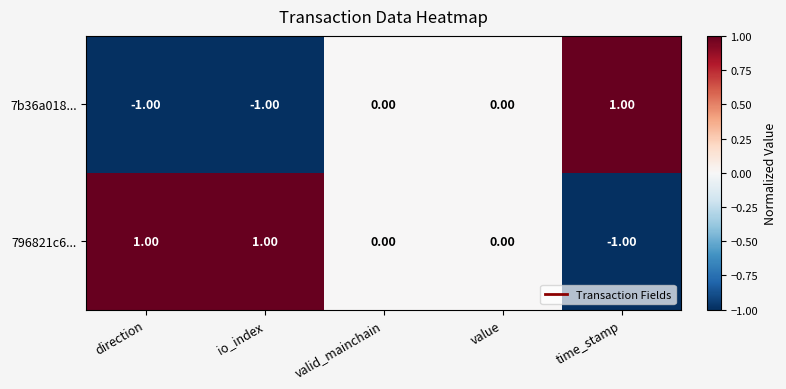

List the series in order of their overall mean, lowest first.

7b36a018..., 796821c6...